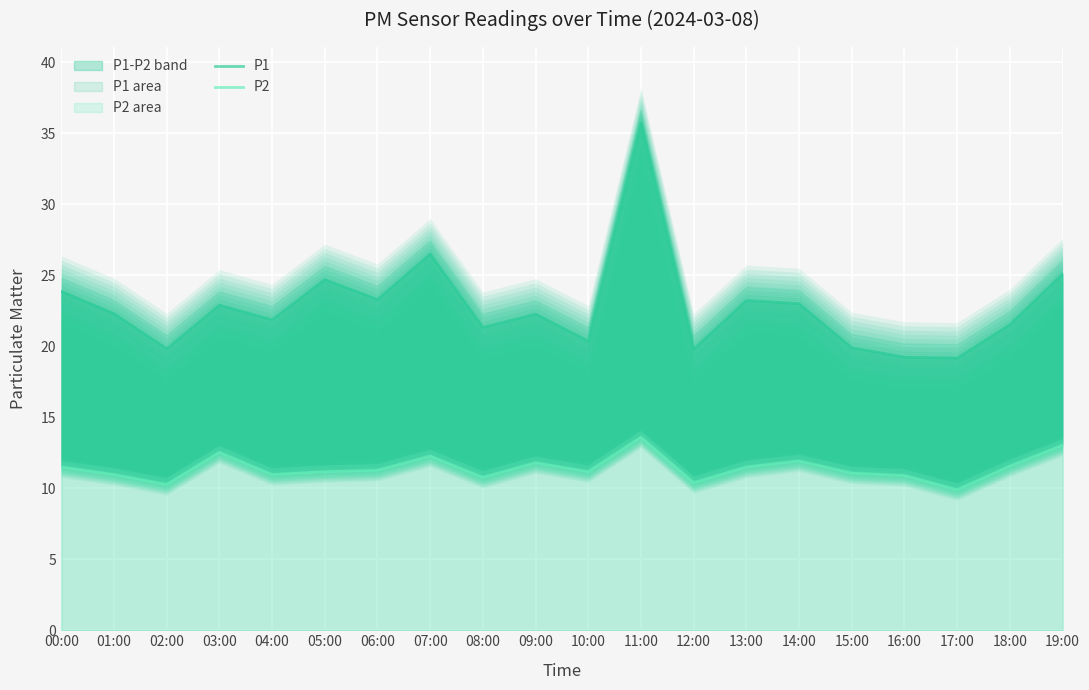

What value does the P1 series have at 19:00?

25.1